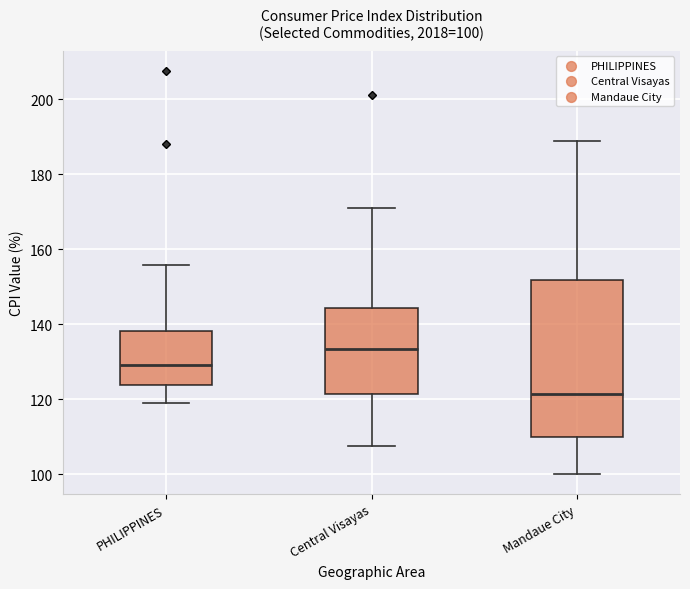

Which box is the tallest, from its lower edge to its upper edge?

Mandaue City